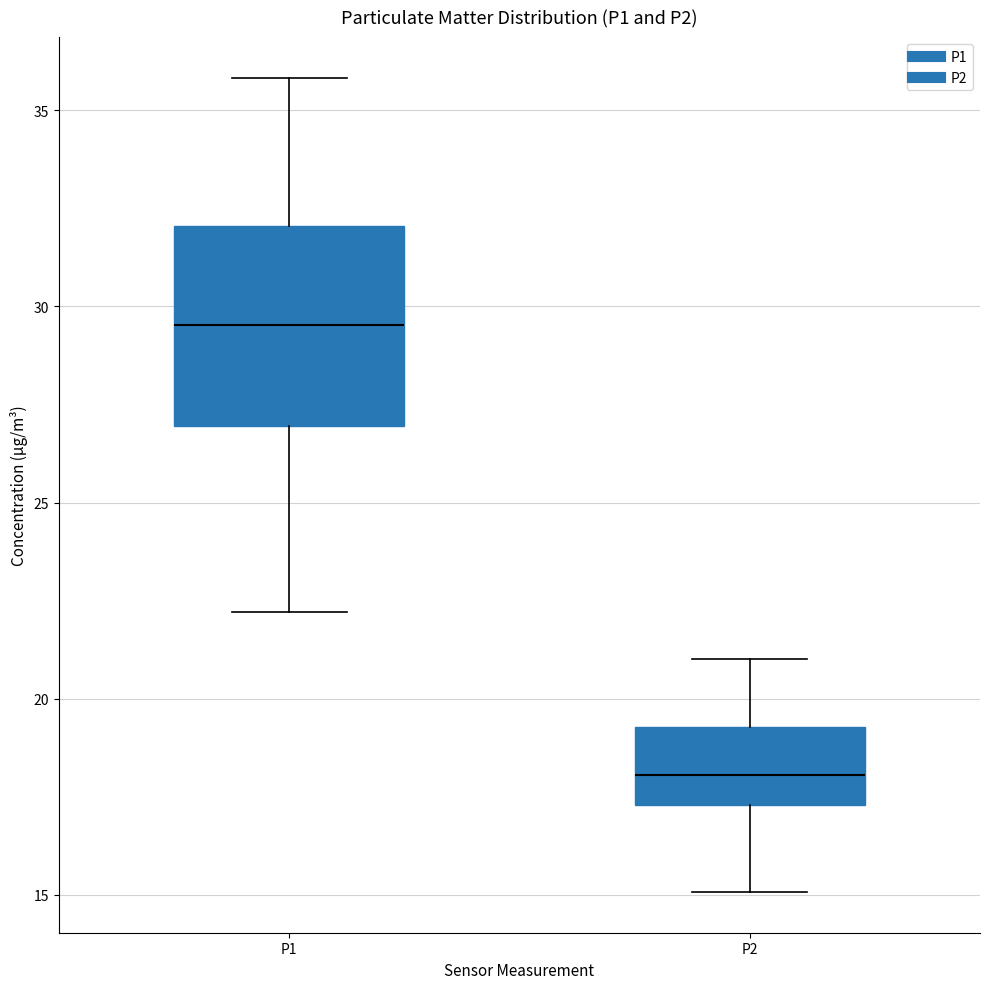

Where is the lower edge of the box for P1 on the y-axis? The values are not printed on the chart, so give them approximately, as read against the axis.

27.0